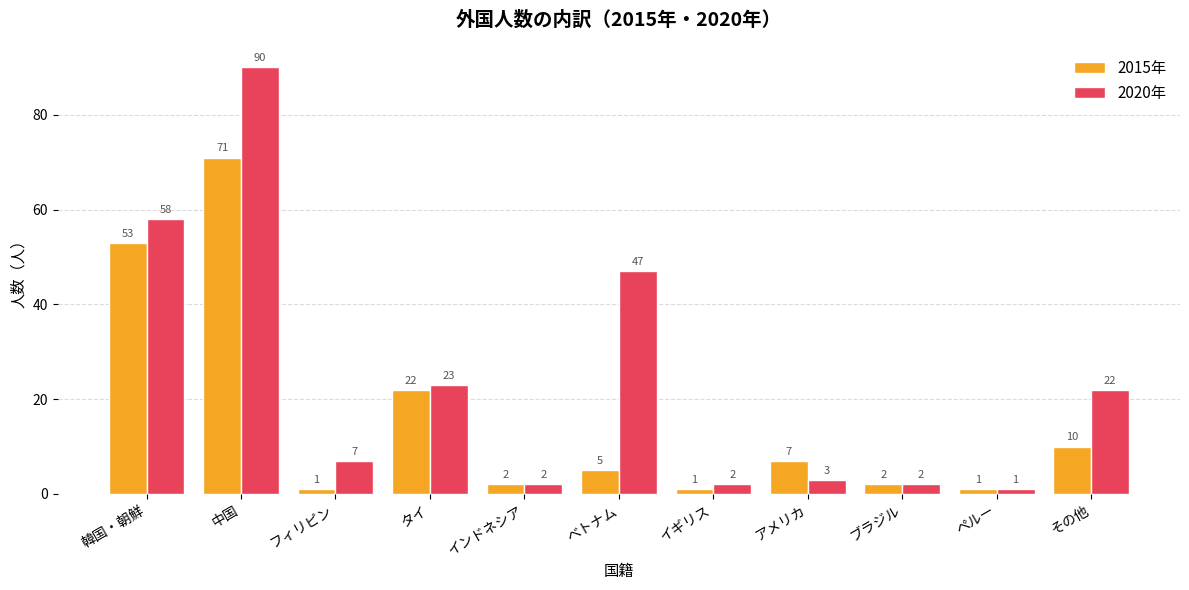

Where does the 2015年 series first go above 5?

韓国・朝鮮